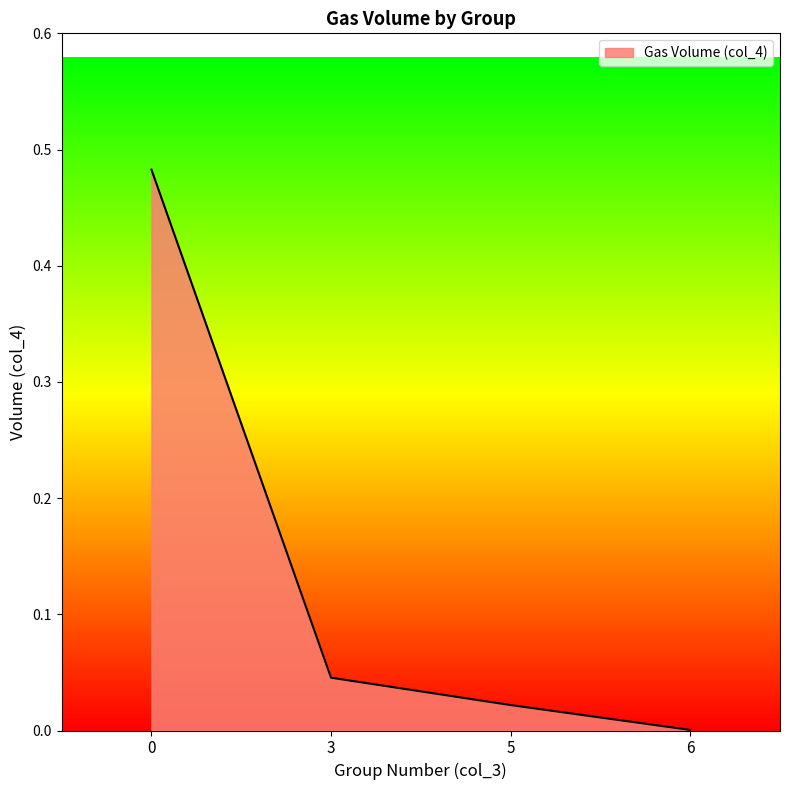

How many lines are shown in the chart?

1